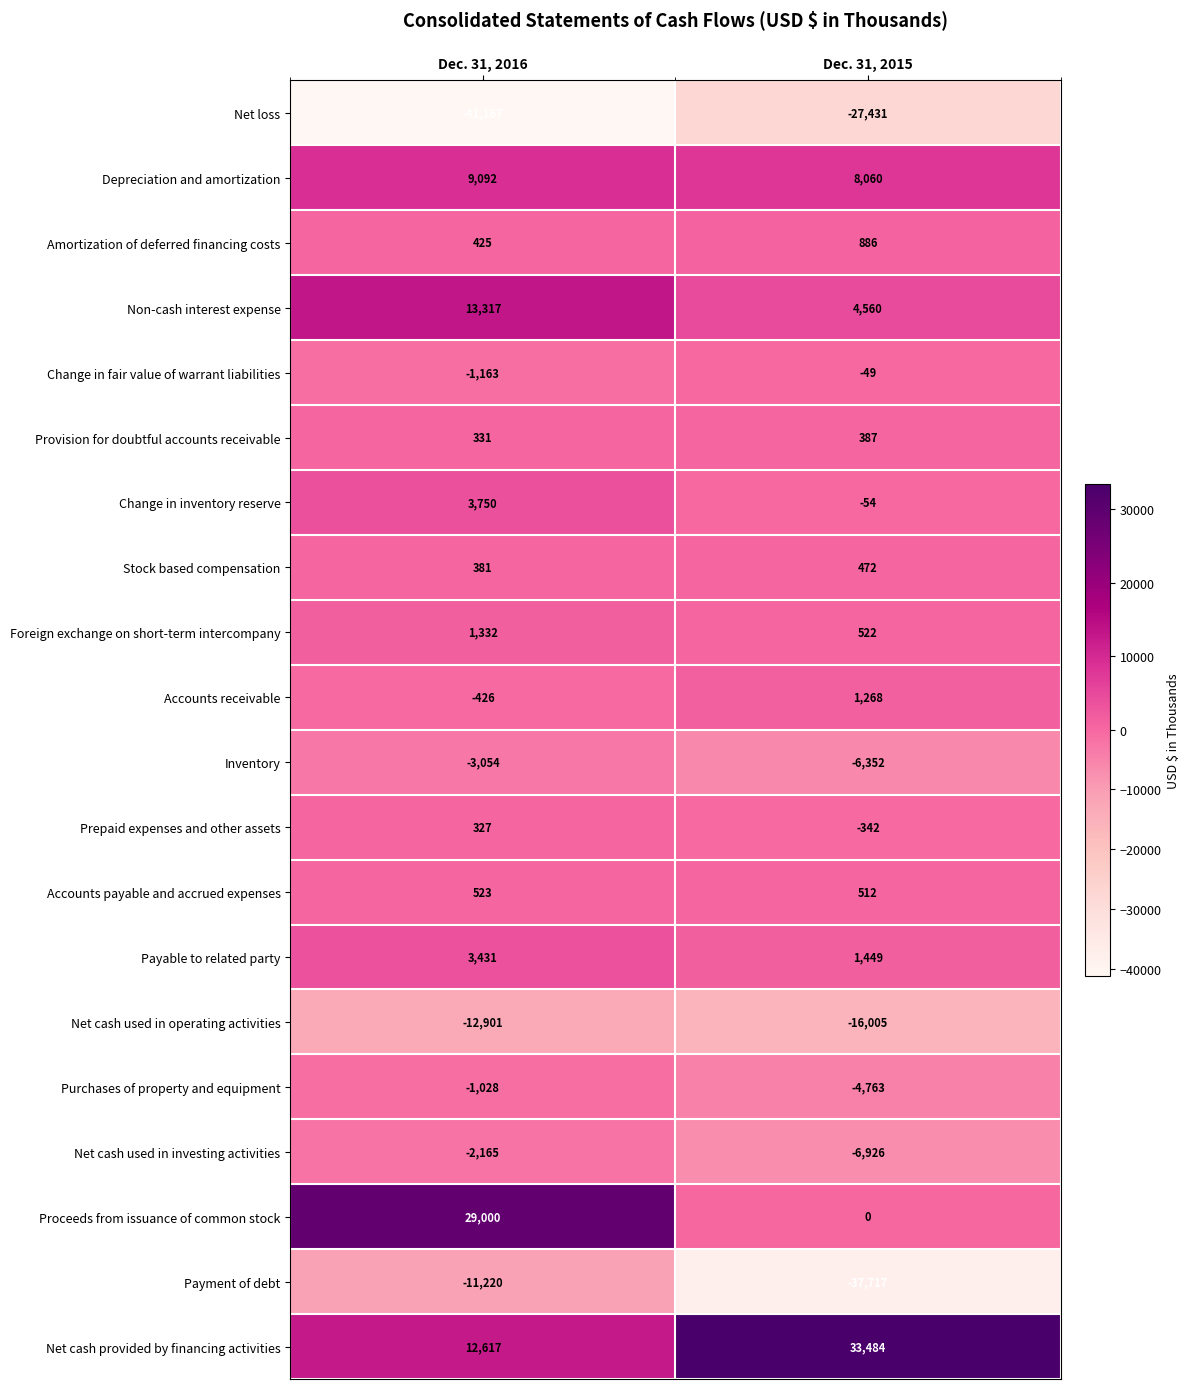

Is it true that Proceeds from issuance of common stock equals -8751 at Dec. 31, 2015?

False